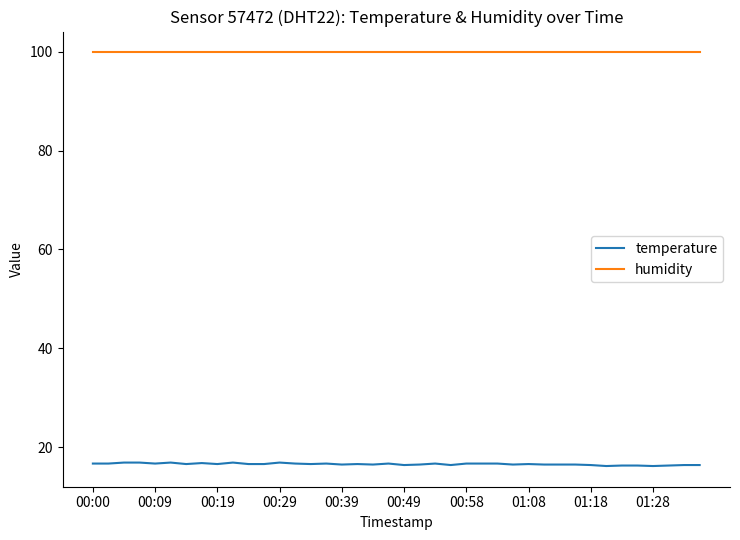

What is the minimum value shown in the chart?

16.2